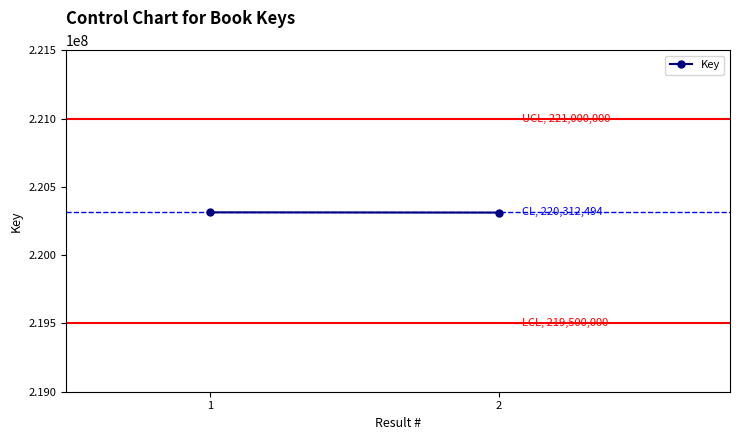

What is the average value?

220312494